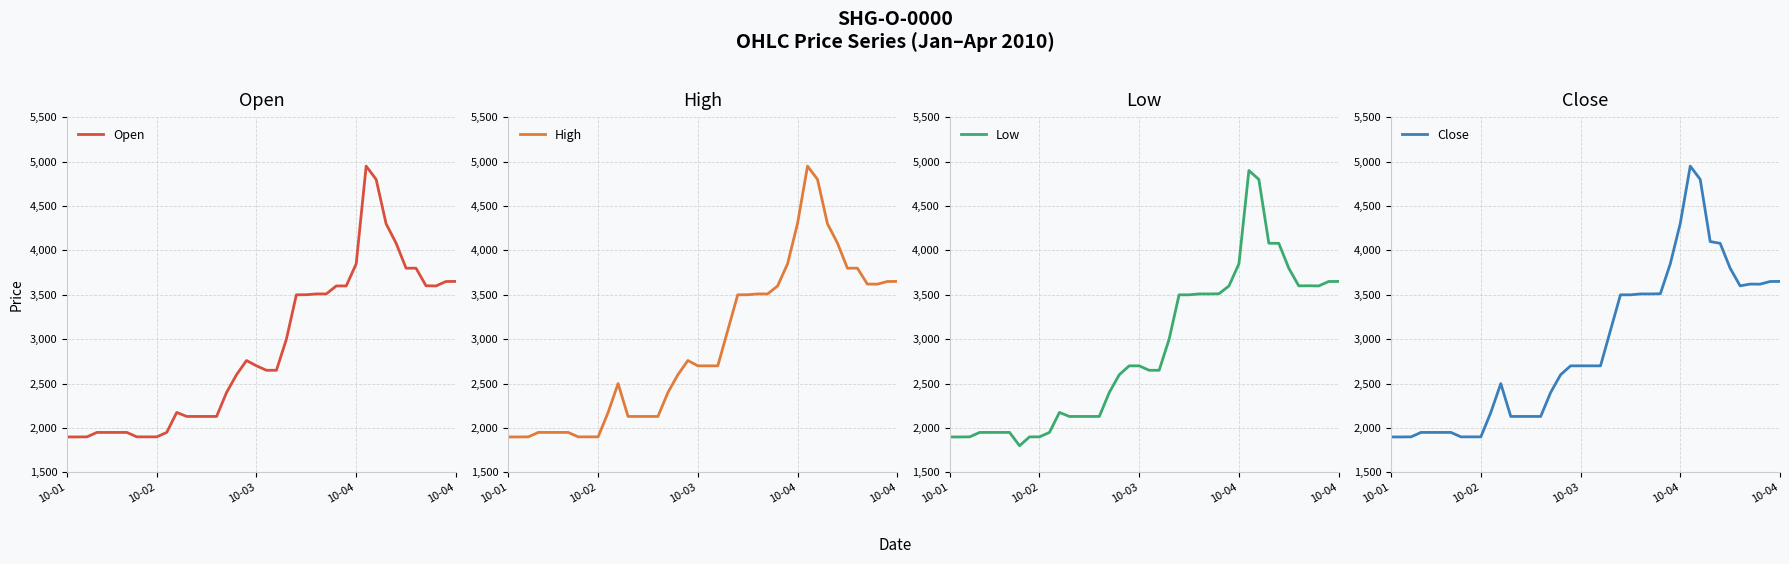

What is the difference between the maximum and second lowest values in the Close series?

3051